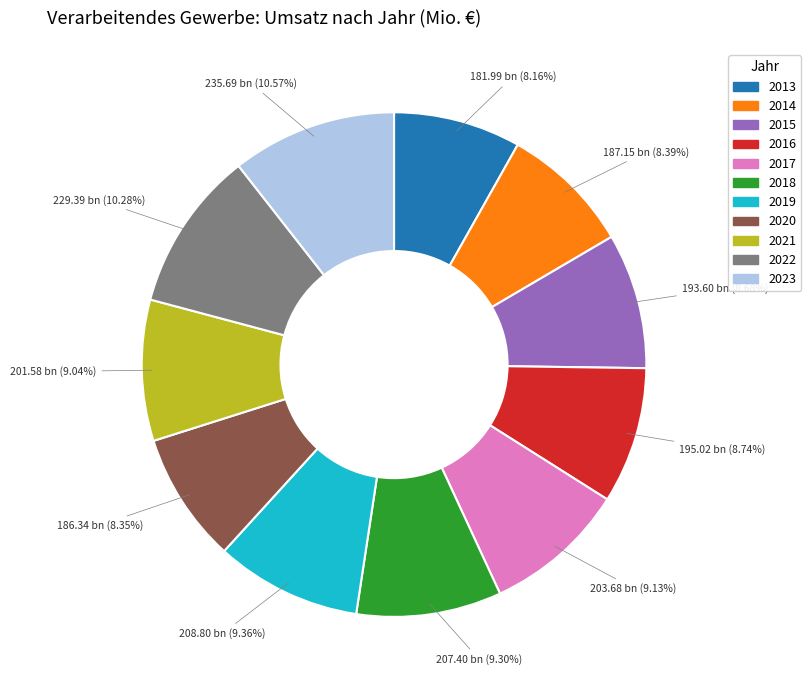

To the nearest percent, what is the difference between the 2013 and 2017 slice percentages?

1%